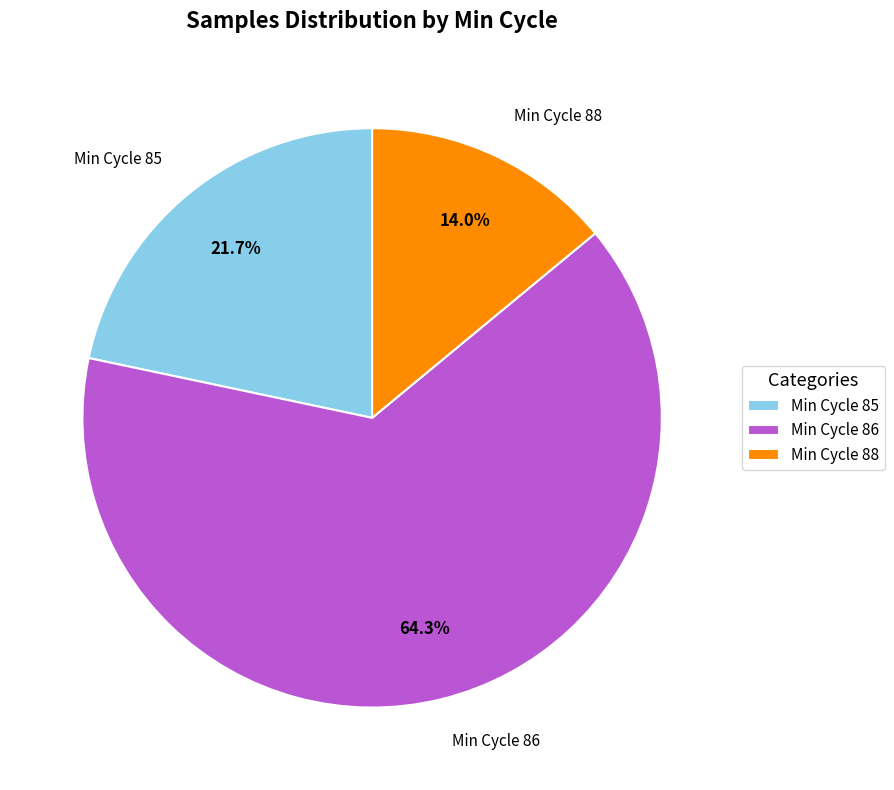

Which category has the biggest portion of the pie?

Min Cycle 86